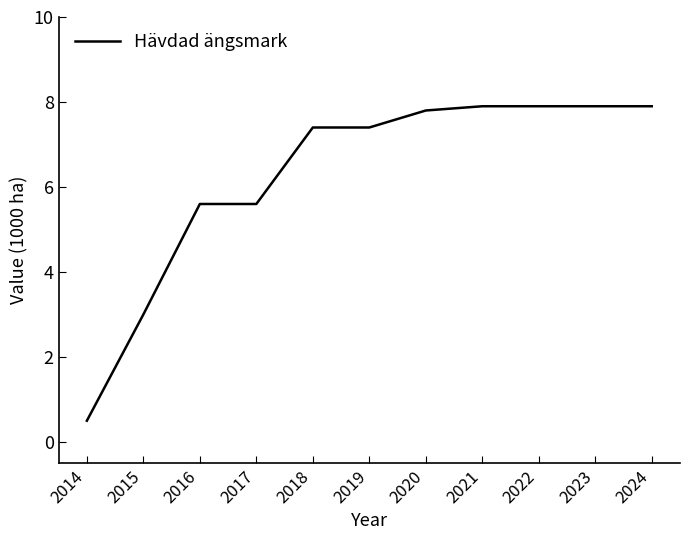

Reading left to right, transcribe all the data shown in this chart.

2014=0.5	2015=3.0	2016=5.6	2017=5.6	2018=7.4	2019=7.4	2020=7.8	2021=7.9	2022=7.9	2023=7.9	2024=7.9